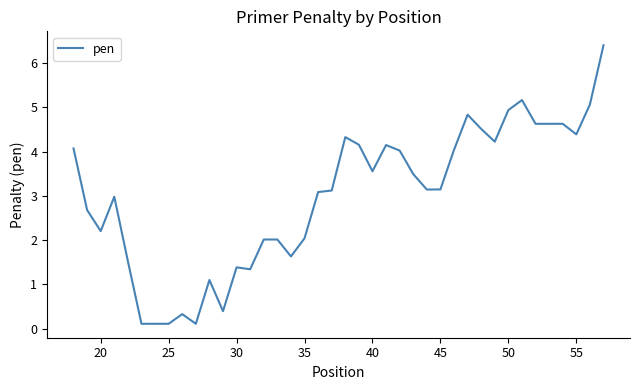

What is the average value?

3.0